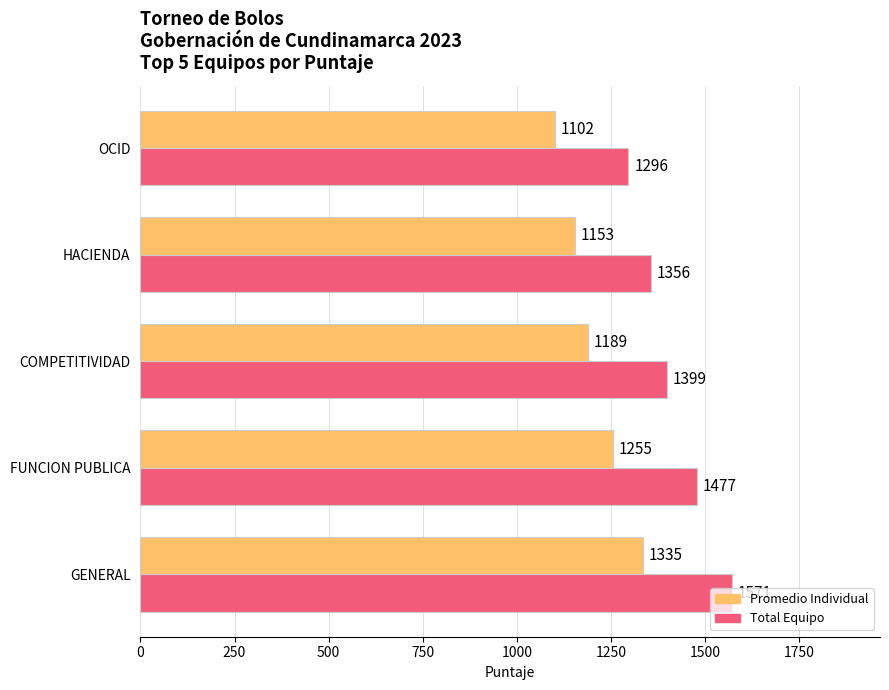

True or false: Promedio Individual has a value of 1189 at COMPETITIVIDAD.

True